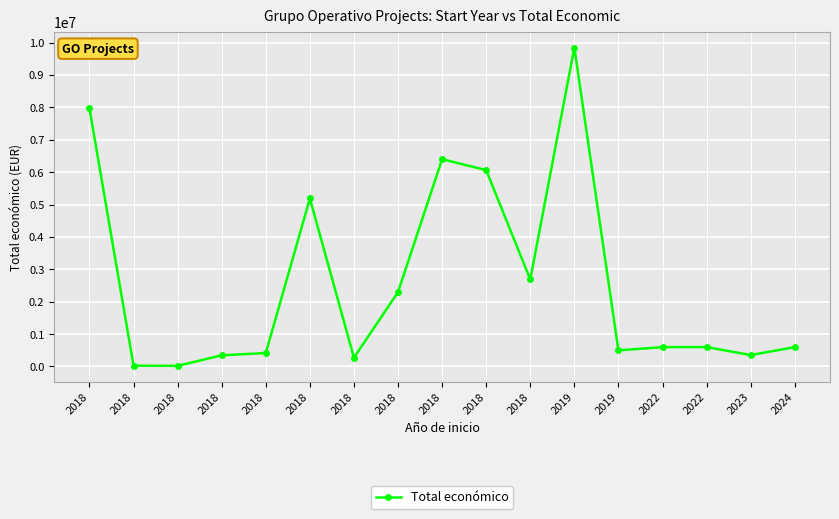

What is the approximate value at 2018?

271552